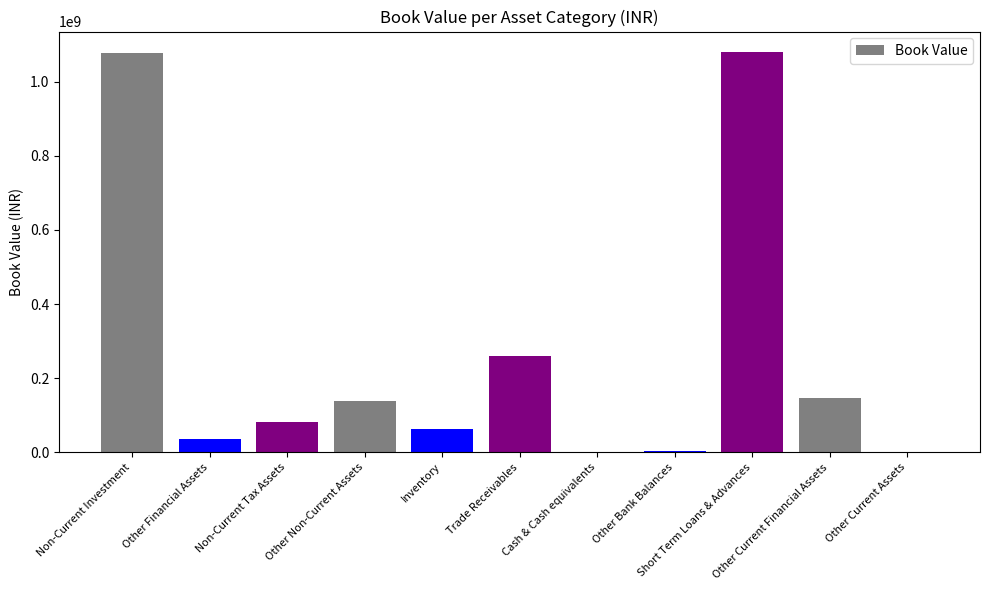

What is the maximum value shown in the chart?

1080977314.5